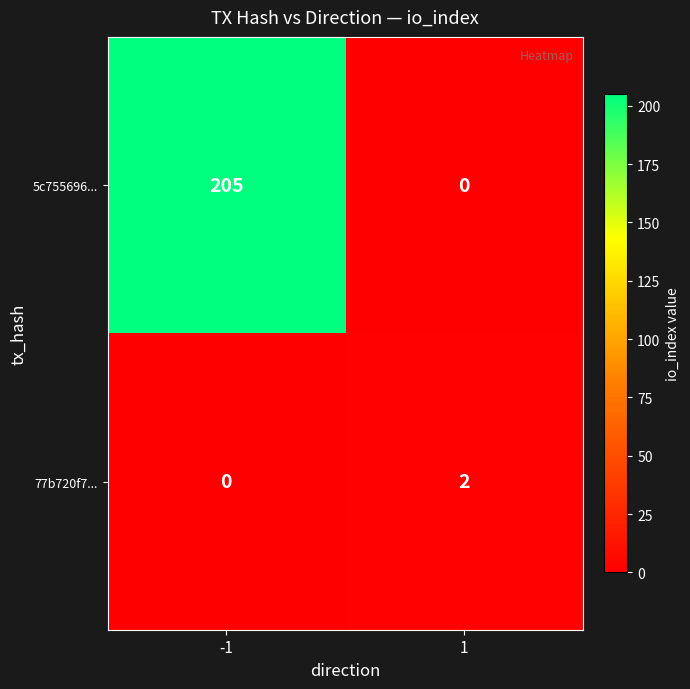

At how many categories does at least one series exceed 114?

1